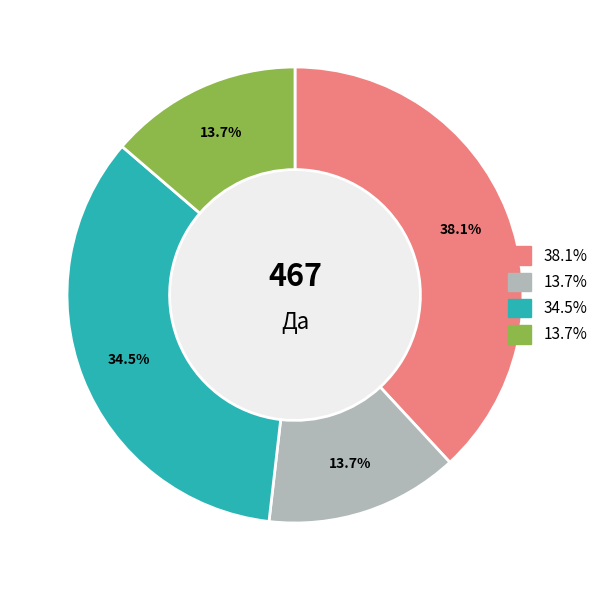

Does any single category account for the majority?

No